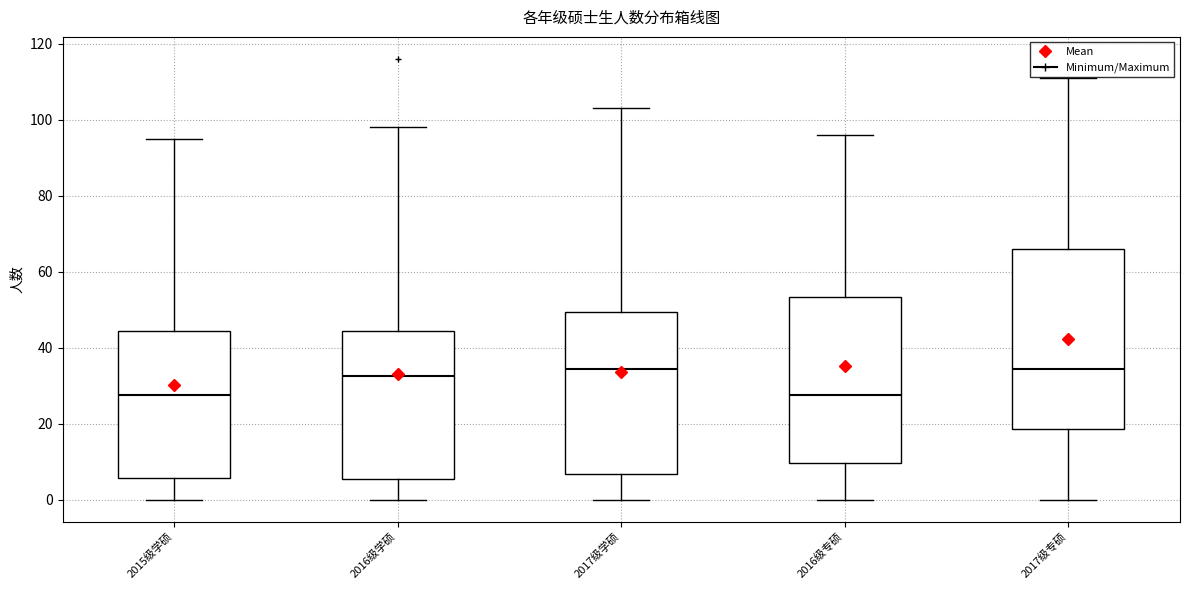

Where does the lower whisker of the box for 2015级学硕 end on the y-axis? The values are not printed on the chart, so give them approximately, as read against the axis.

0